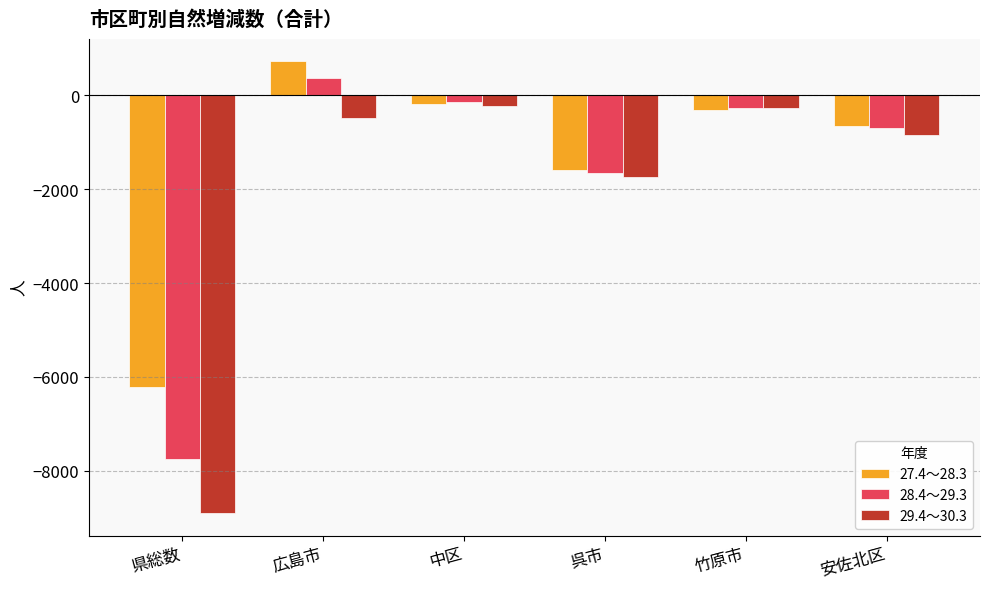

What is the sum of the 29.4～30.3 values at 中区 and 安佐北区?

-1067